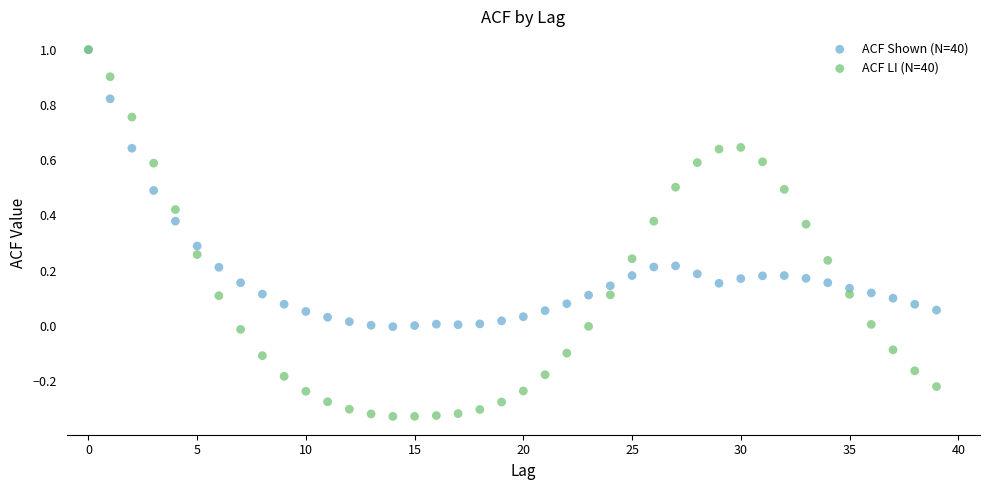

What are all the series names shown in the legend?

ACF Shown (N=40), ACF LI (N=40)